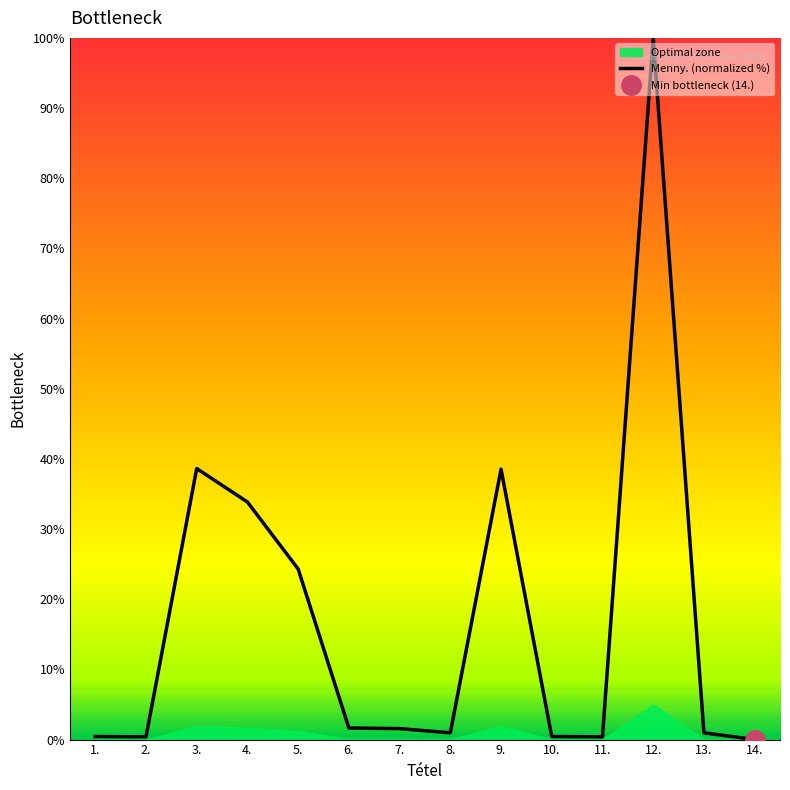

Rank the categories by value from highest to lowest.

12., 3., 9., 4., 5., 6., 7., 8., 13., 1., 10., 2., 11., 14.